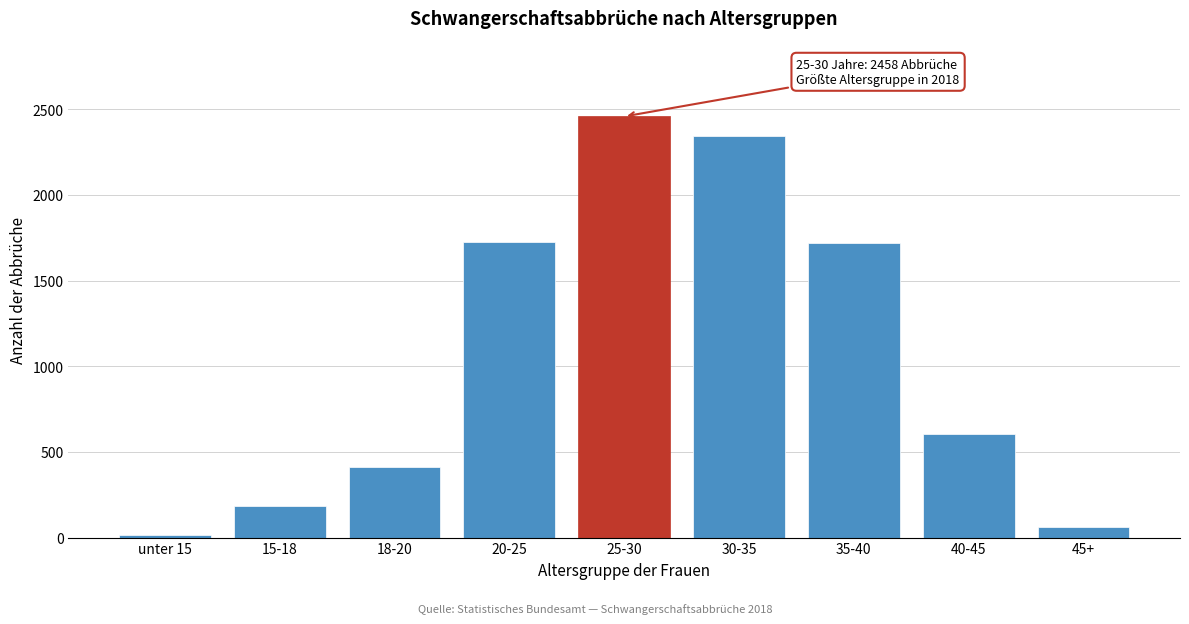

Approximately how many times larger is the value at 20-25 compared to 35-40?

1.0